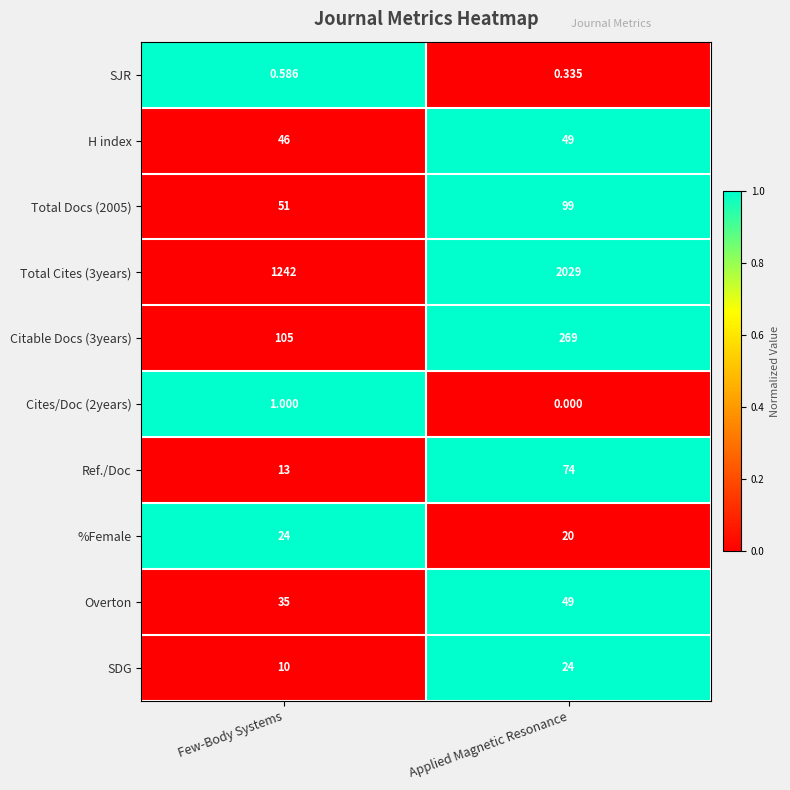

Is the value of Total Cites (3years) at Applied Magnetic Resonance greater than the value of Overton at Few-Body Systems?

Yes